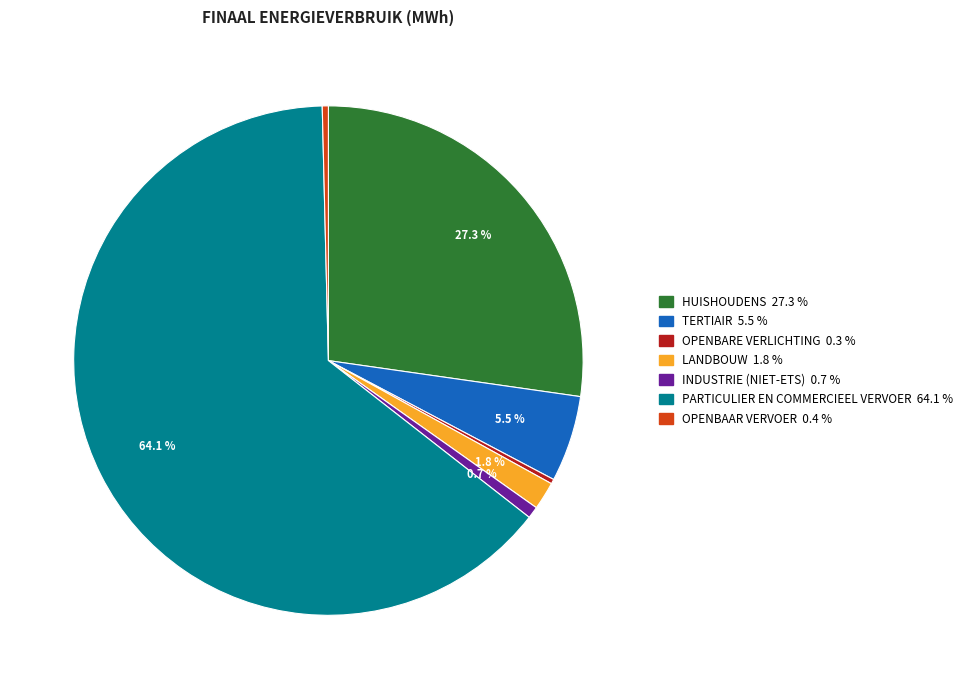

Does any single category account for the majority?

Yes